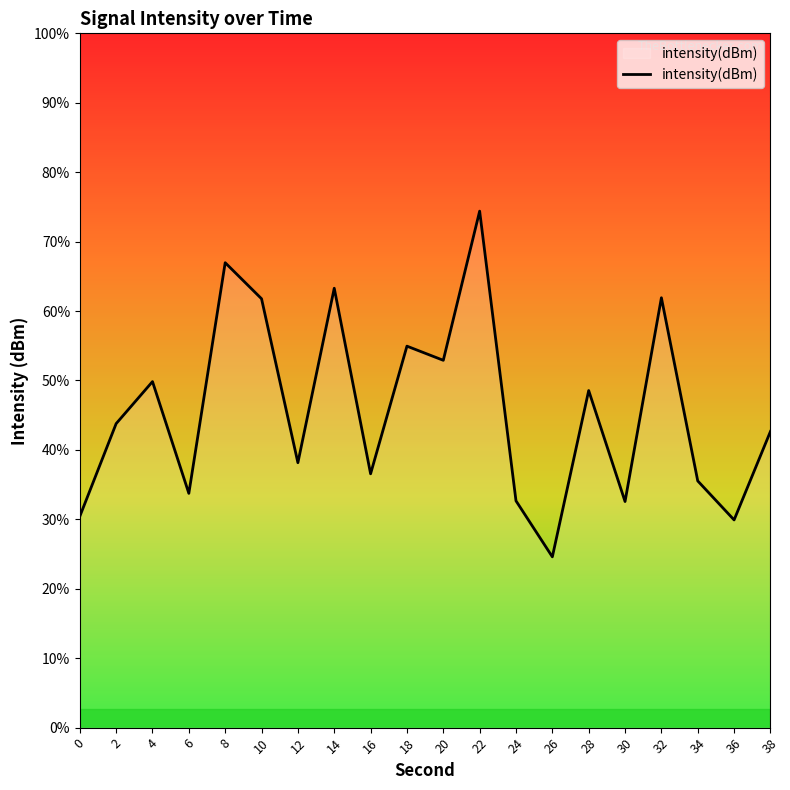

How many data points does each series have?

20